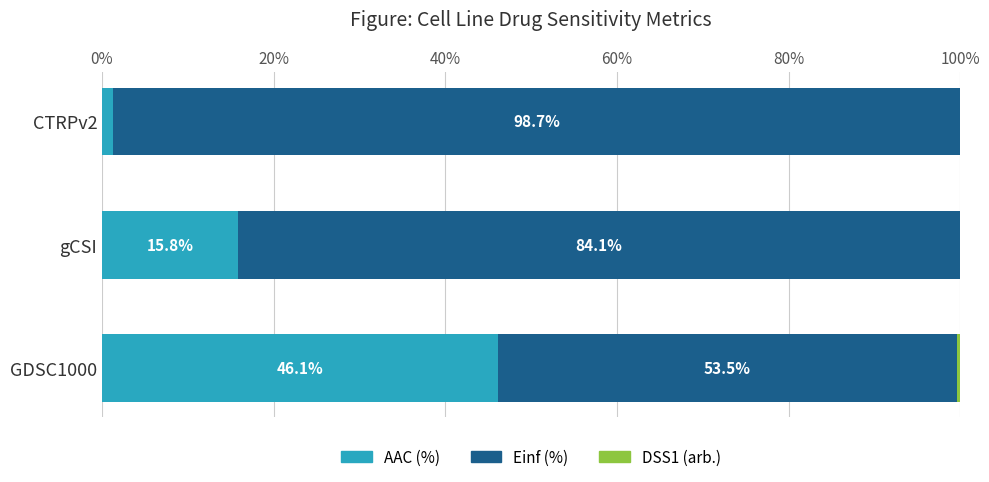

At which label does AAC (%) reach its peak?

GDSC1000